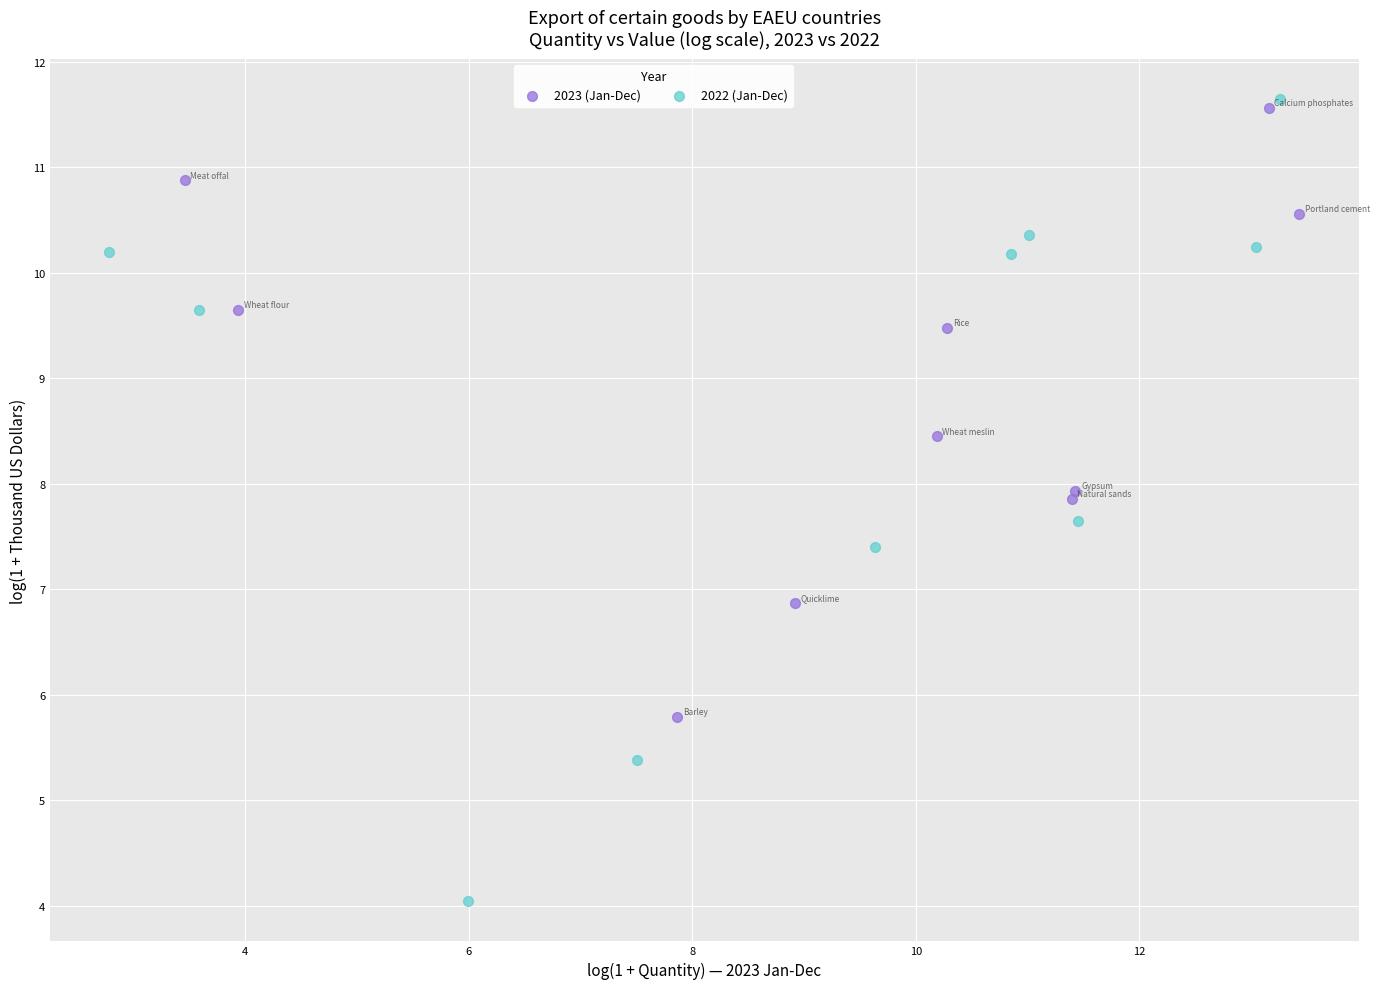

Which series reaches the minimum Y coordinate?

2022 (Jan-Dec)